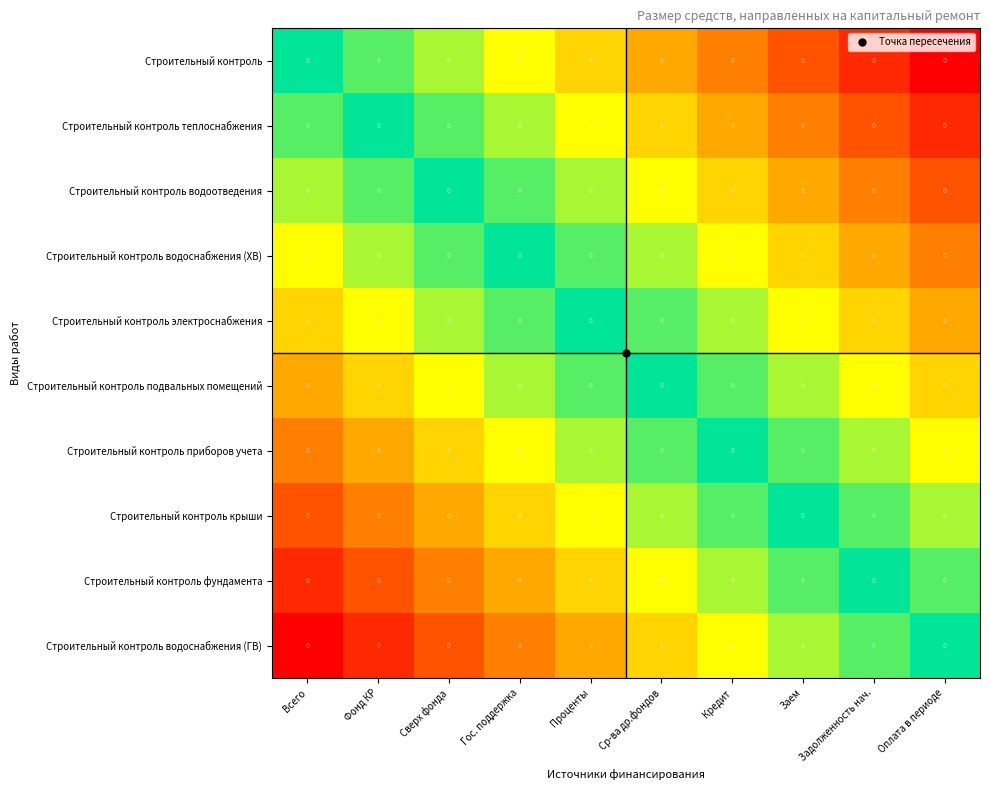

At how many categories does at least one series exceed 0?

9